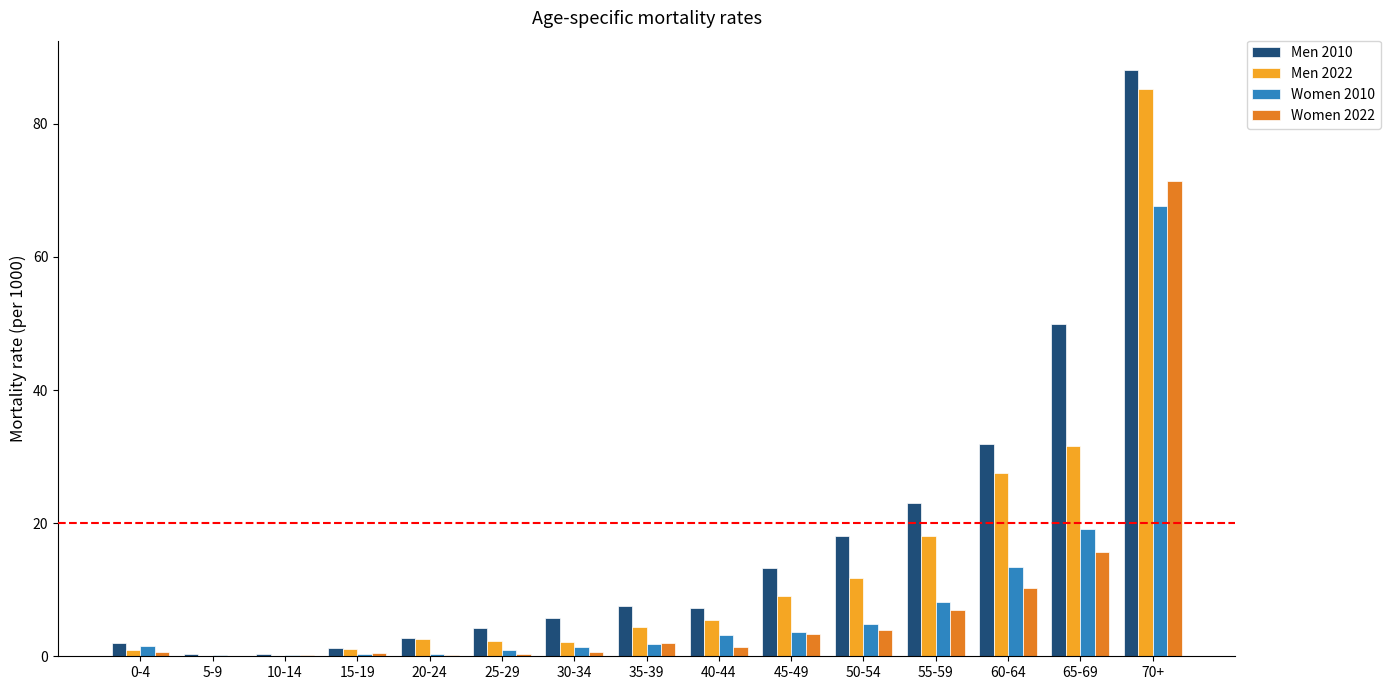

What is the sum of all Men 2022 values?

202.3